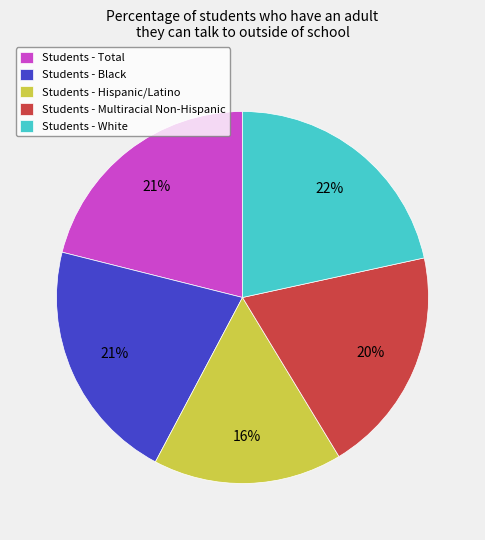

Is it true that Students - Hispanic/Latino is 25% of the pie?

False